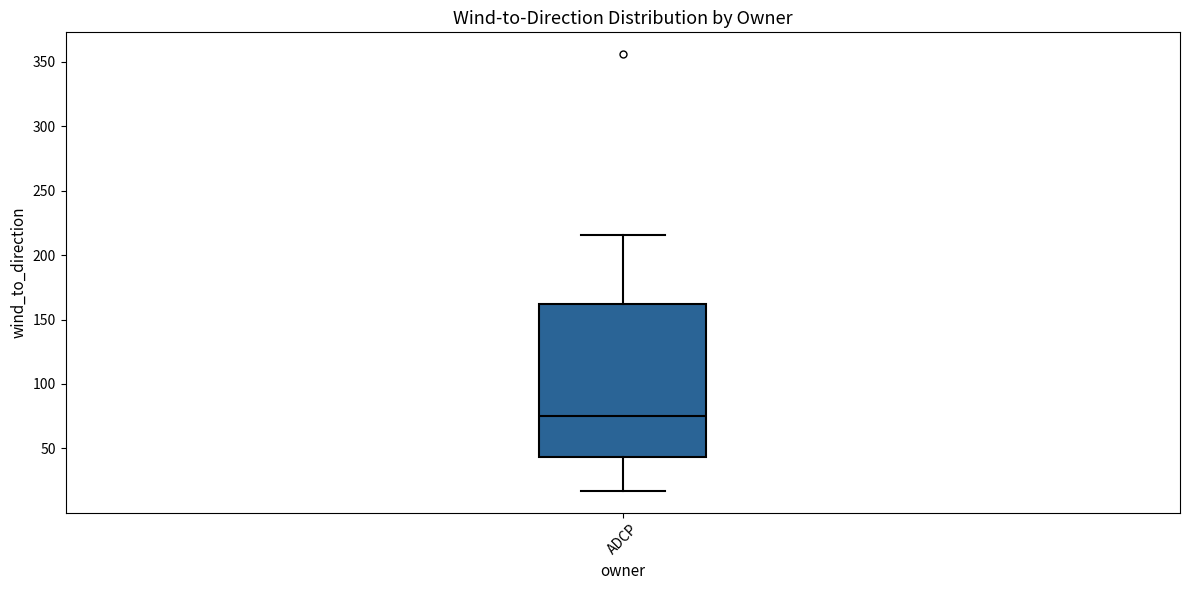

Where is the upper edge of the box for ADCP on the y-axis? The values are not printed on the chart, so give them approximately, as read against the axis.

160